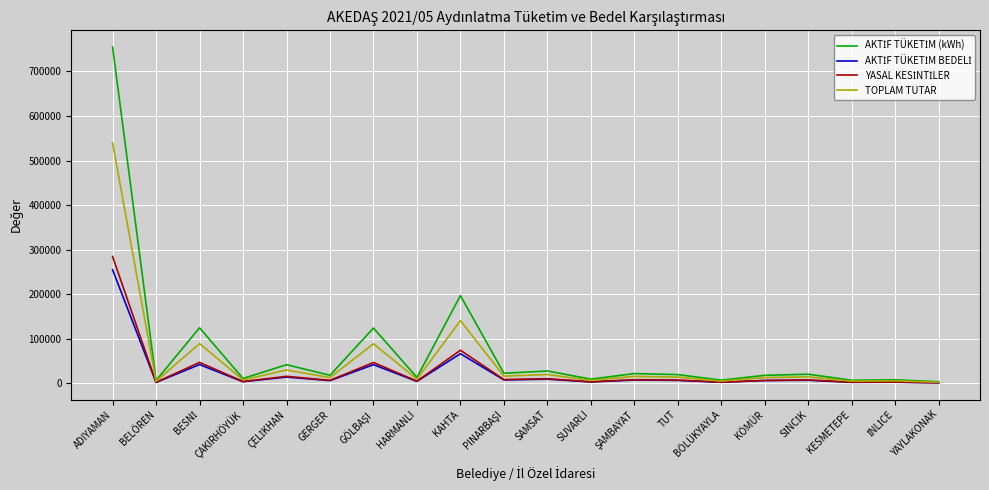

At which label does TOPLAM TUTAR reach its peak?

ADIYAMAN